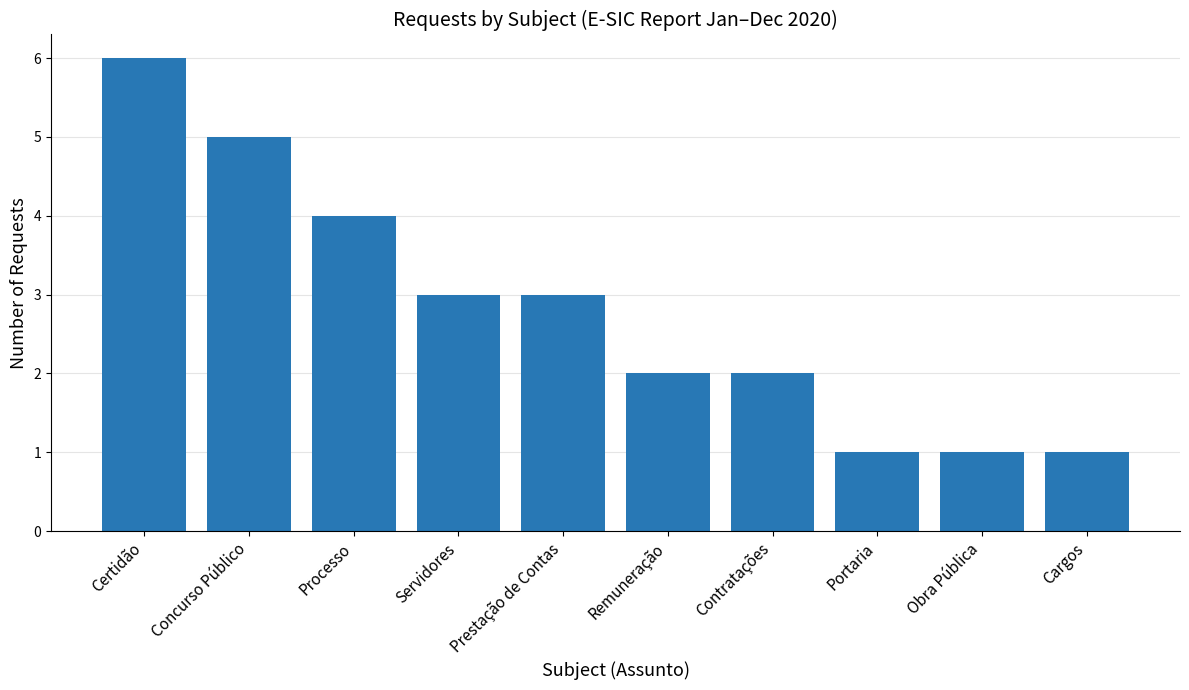

Which has a higher value, Servidores or Certidão?

Certidão